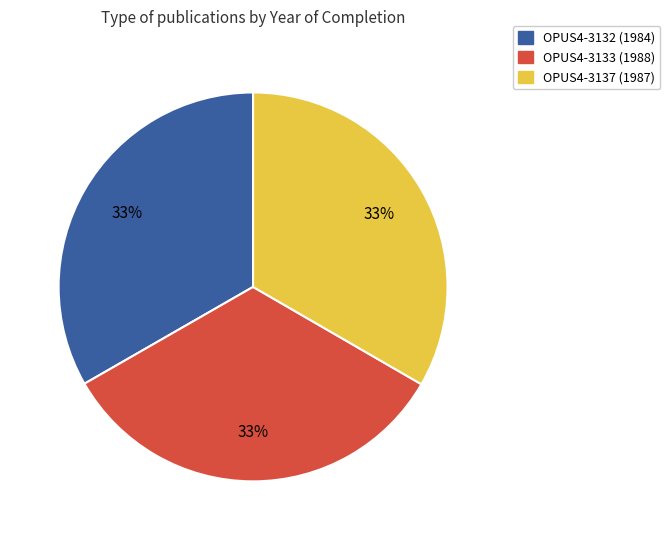

To the nearest percent, what is the combined percentage of OPUS4-3133 and OPUS4-3132?

67%